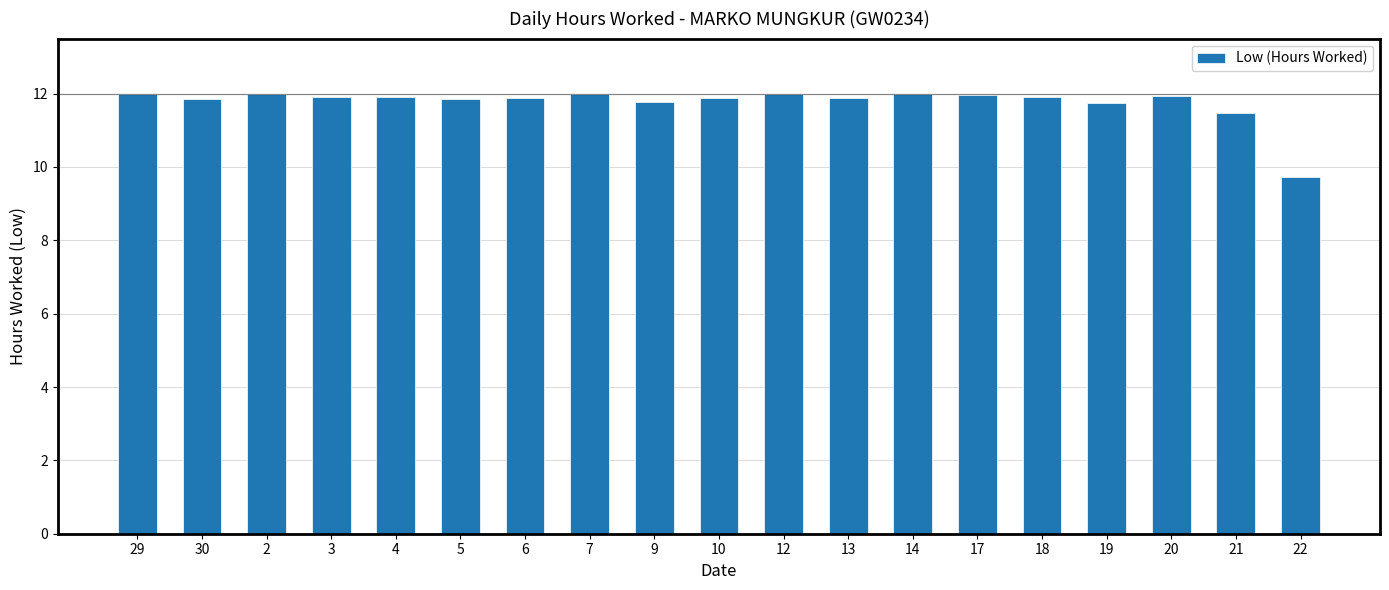

Is it true that the value at 5 is 11.8?

True